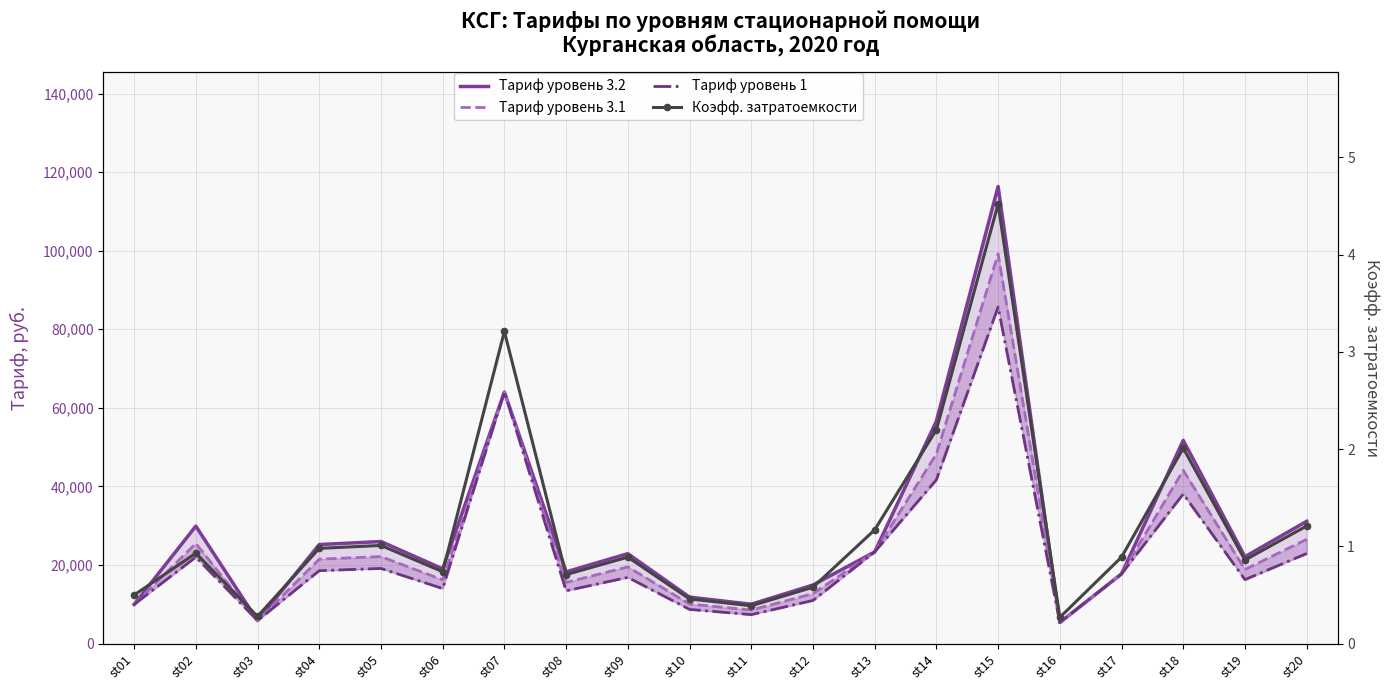

Rank the categories by Тариф уровень 3.2 value from lowest to highest.

st16, st03, st01, st11, st10, st12, st17, st08, st06, st19, st09, st13, st04, st05, st02, st20, st18, st14, st07, st15